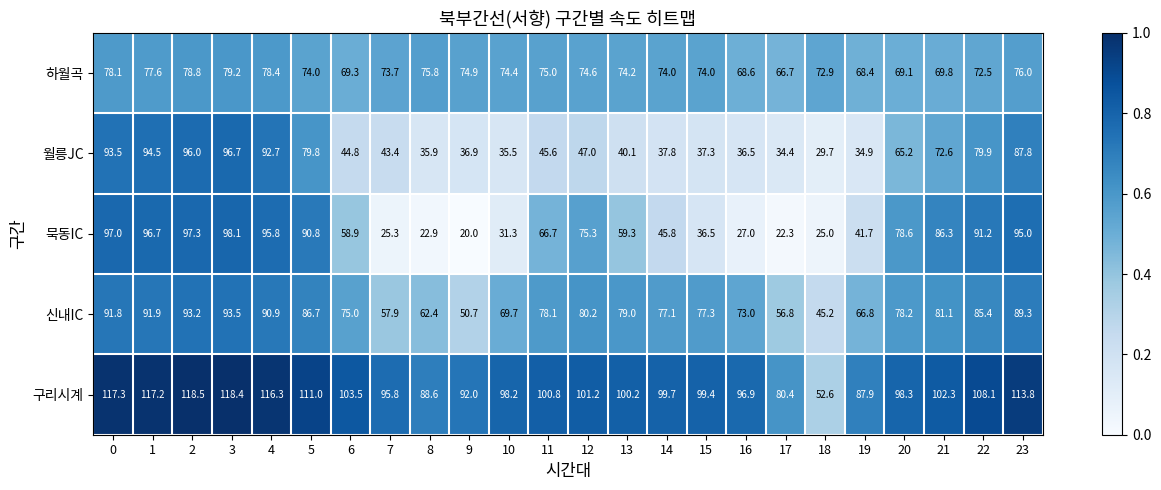

Rank the series at 0 from lowest to highest value.

하월곡, 신내IC, 월릉JC, 묵동IC, 구리시계